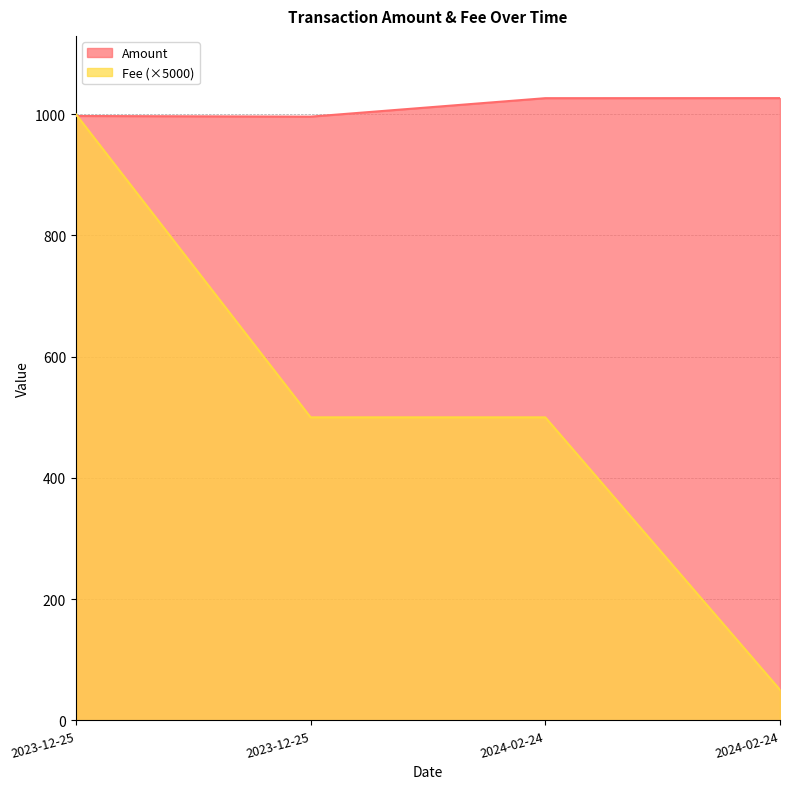

How many data points are less than 1026?

2